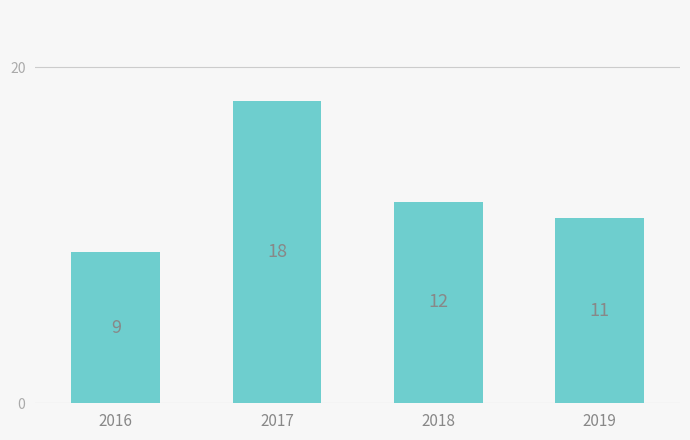

Which has a higher value, 2017 or 2016?

2017